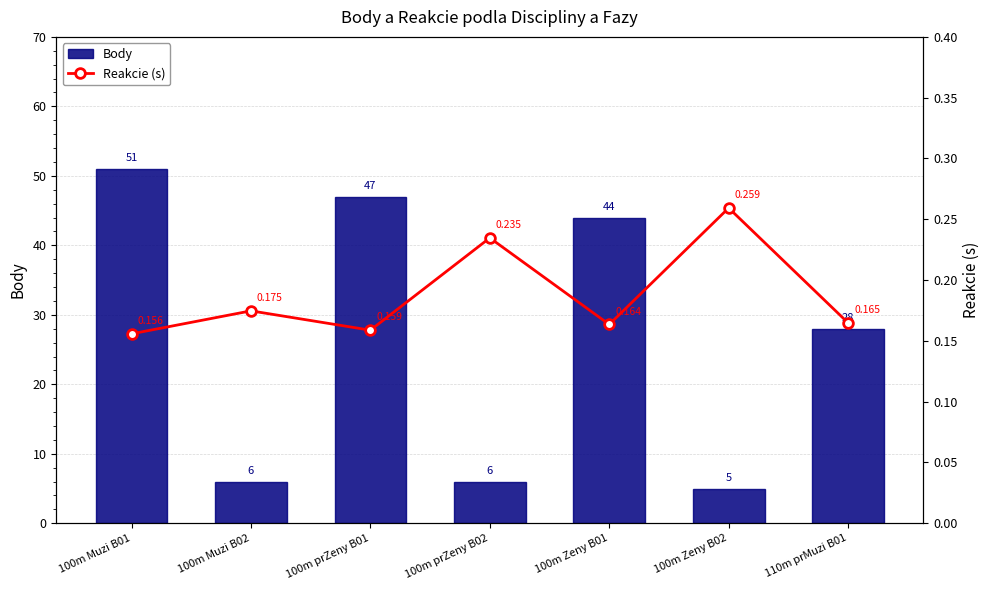

True or false: Body has a value of 6.5 at 100m Zeny B02.

False